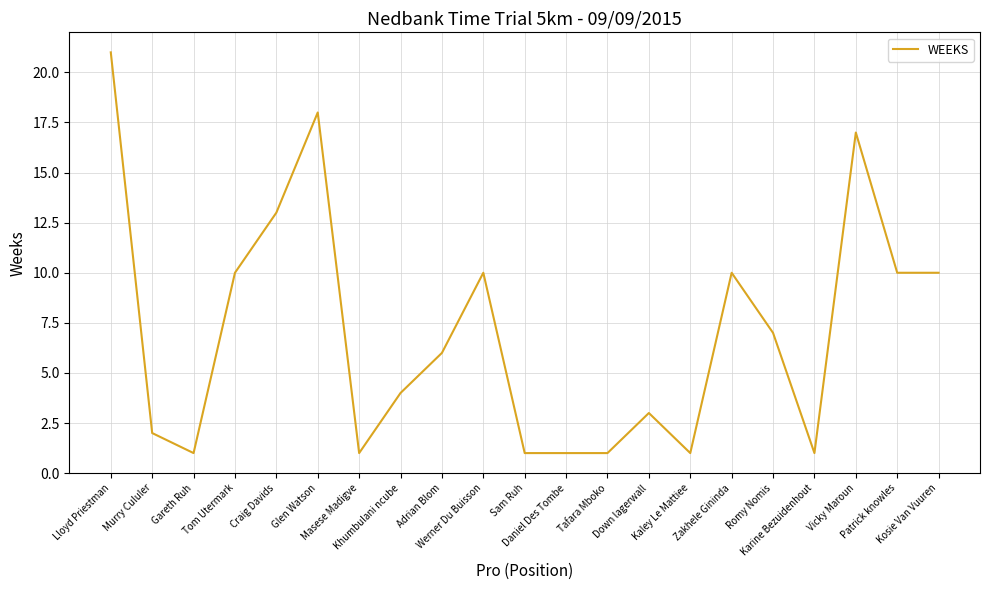

What is the average value?

7